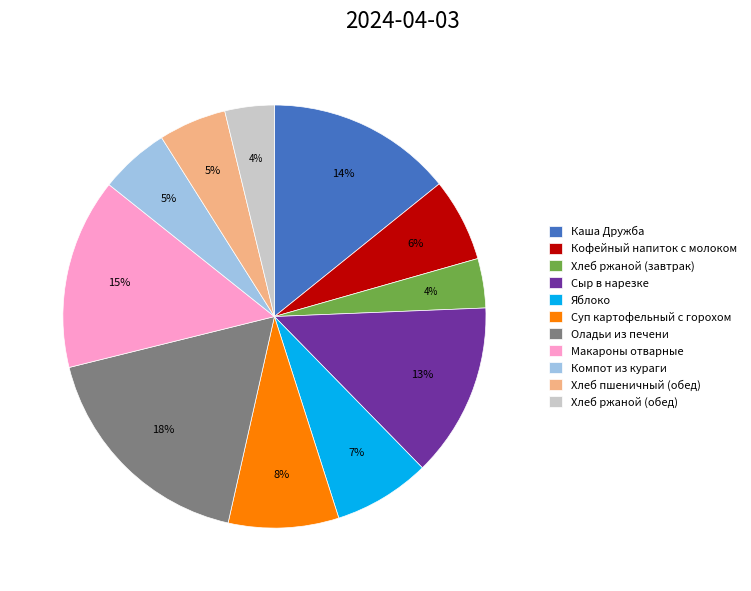

The Сыр в нарезке slice represents 27% of the pie. True or false?

False